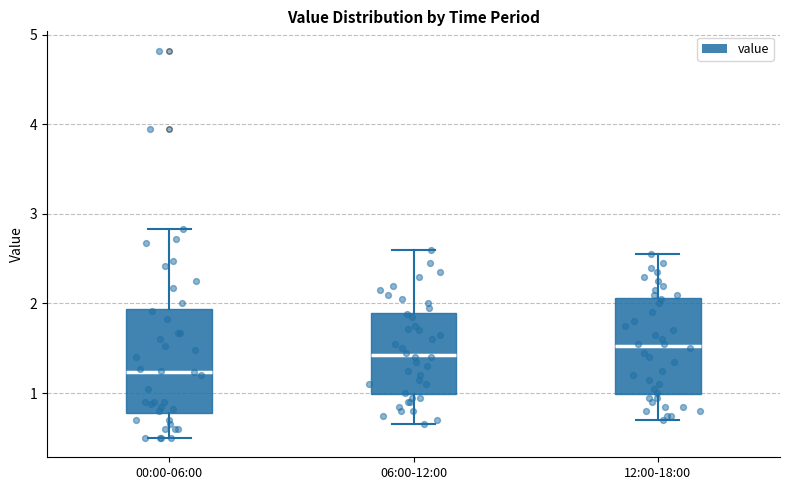

Reading left to right, transcribe this box plot: for each box, give where its median line is, the range the box spans, and where its two whiskers end, as read against the y-axis. The values are not printed on the chart, so give them approximately, as read against the axis.

00:00-06:00: median 1.2, box 0.8 to 1.9, whiskers 0.5 to 2.8
06:00-12:00: median 1.4, box 1.0 to 1.9, whiskers 0.7 to 2.6
12:00-18:00: median 1.5, box 1.0 to 2.1, whiskers 0.7 to 2.6